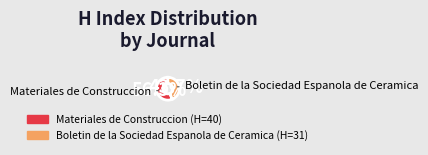

To the nearest percent, what percentage of the pie is Materiales de Construccion?

56%